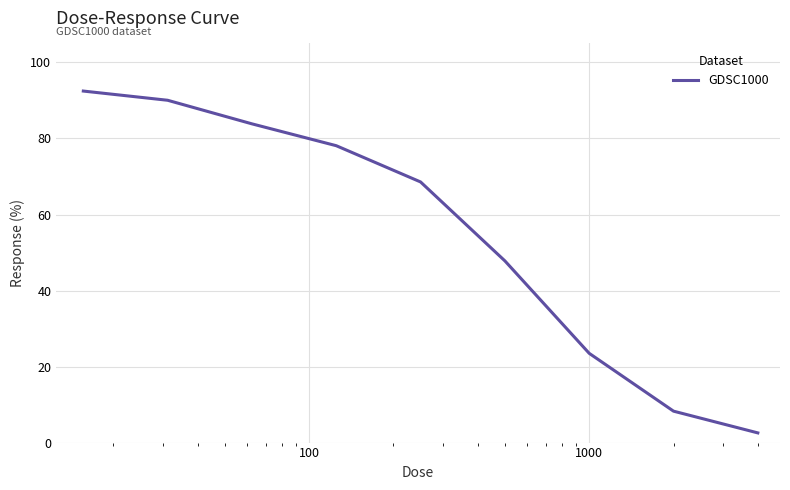

What is the greatest value displayed?

92.5